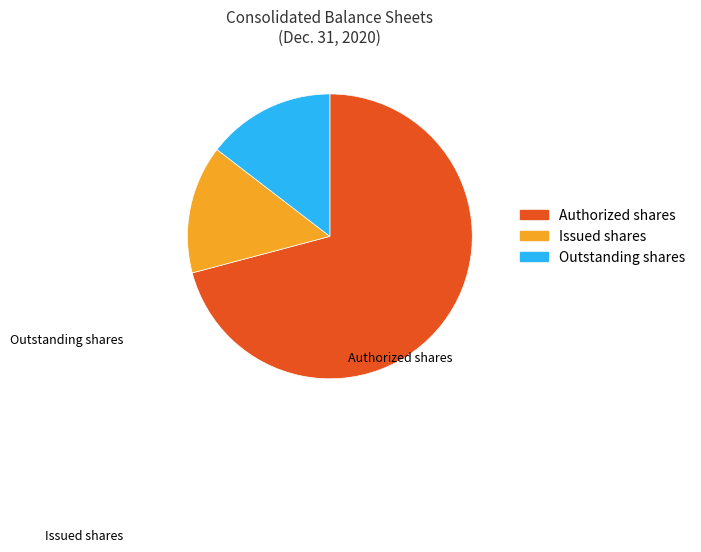

Which category has the biggest portion of the pie?

Authorized shares